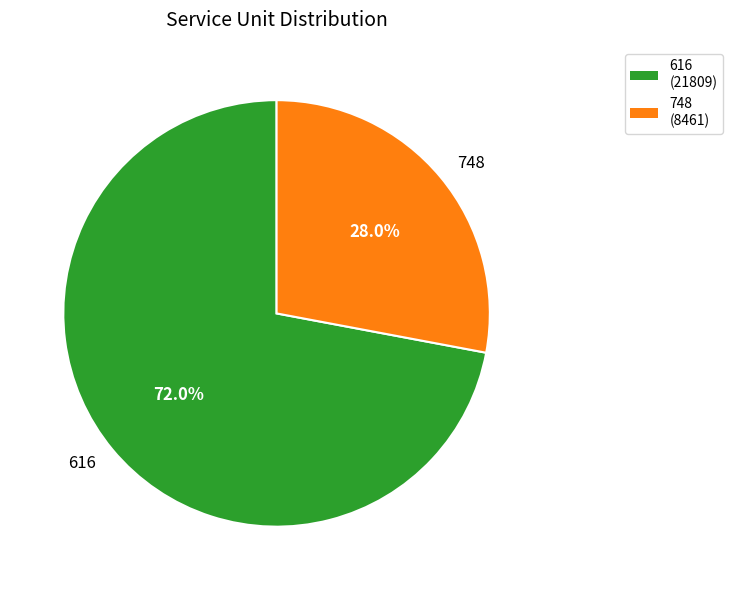

Which slice is the largest?

616